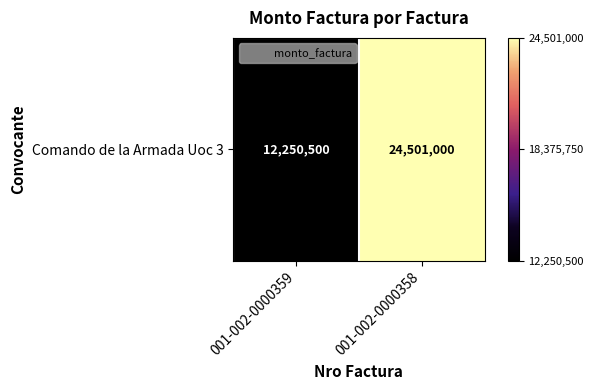

Is it true that the value at 001-002-0000359 is 3832967?

False